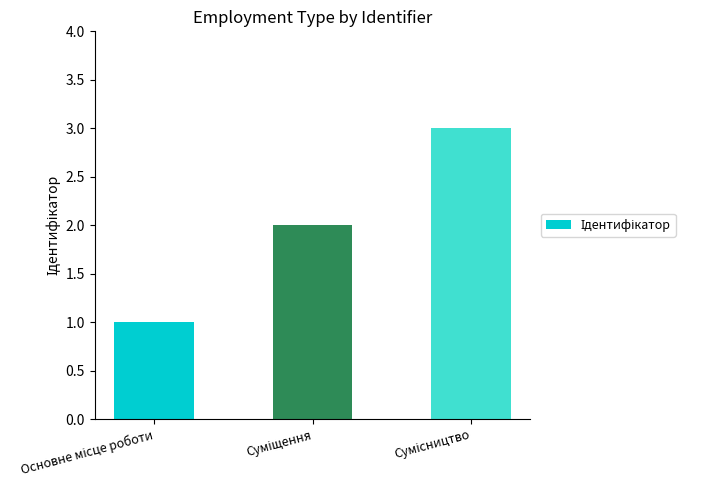

Reading left to right, what are all the values shown in this chart?

1	2	3